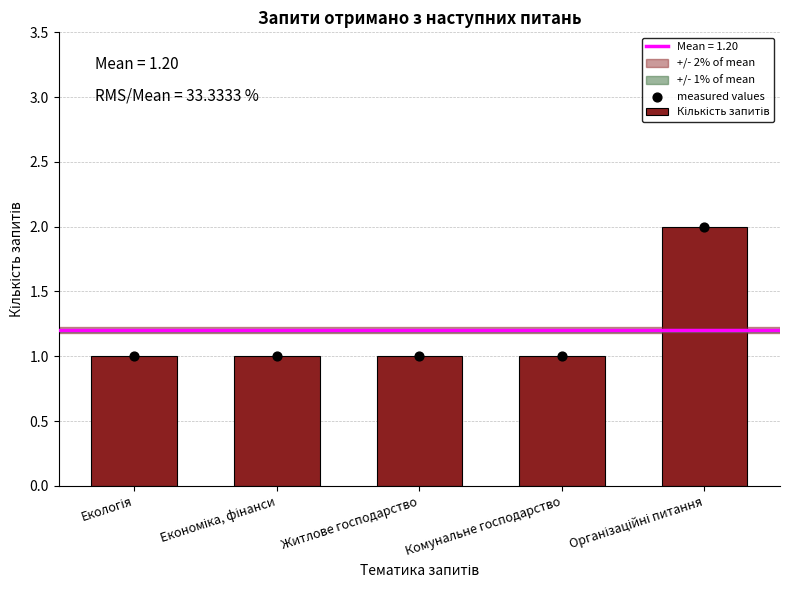

At which category is the sum across all series the highest?

Організаційні питання